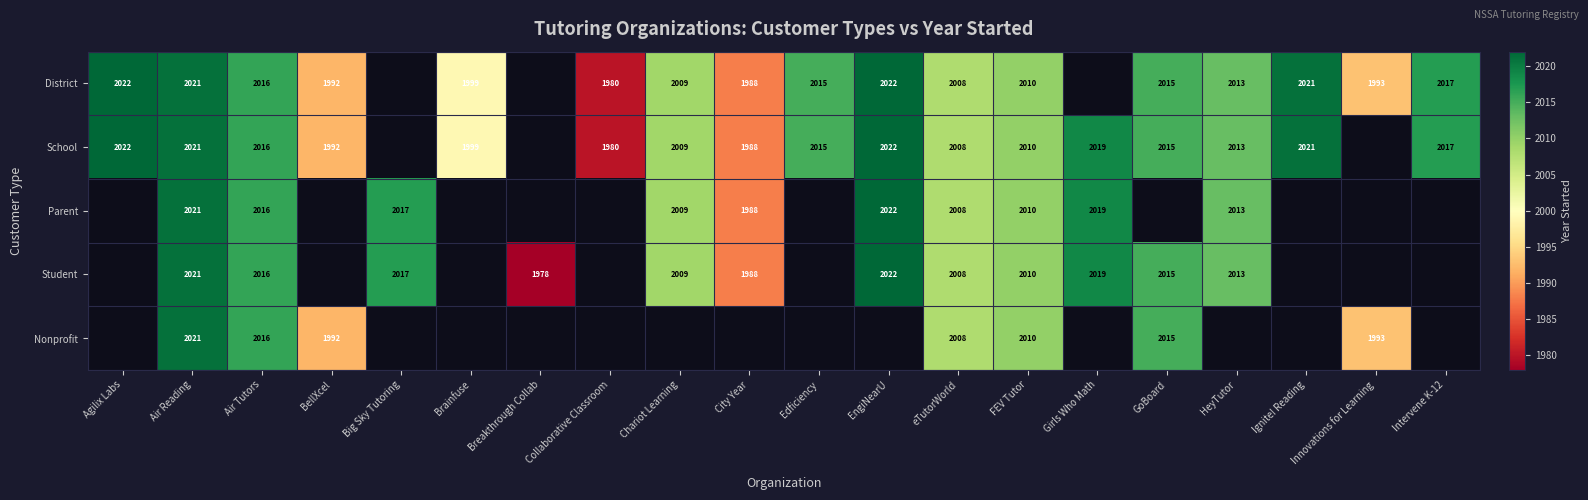

The value of School at Collaborative Classroom is 3339. True or false?

False